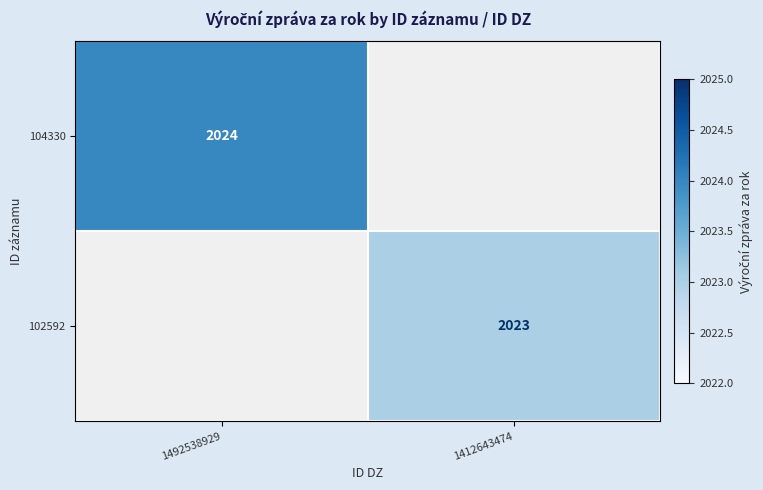

Count the number of data series in this chart.

2